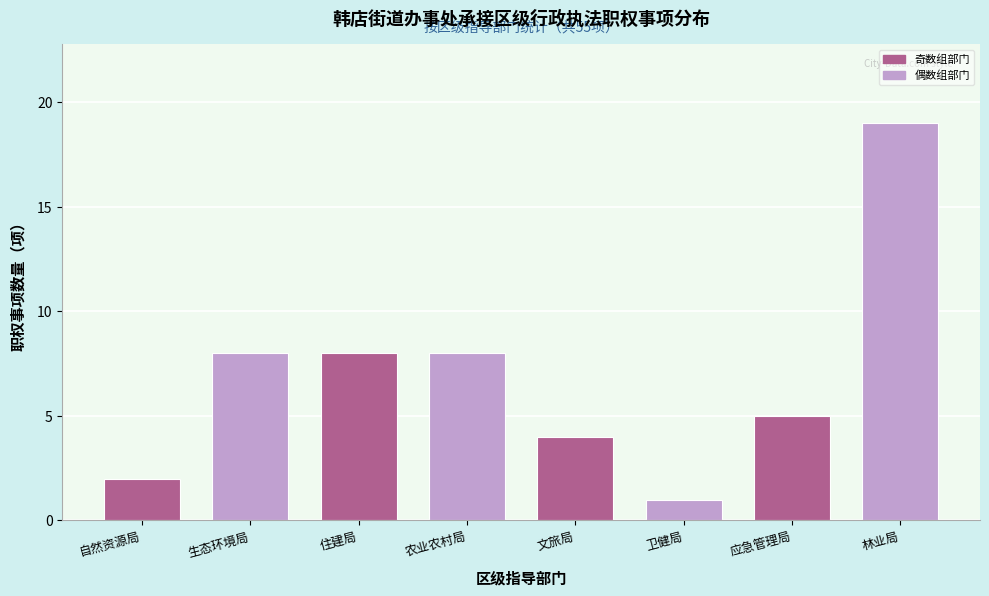

Reading left to right, extract all data points from this chart.

2	8	8	8	4	1	5	19